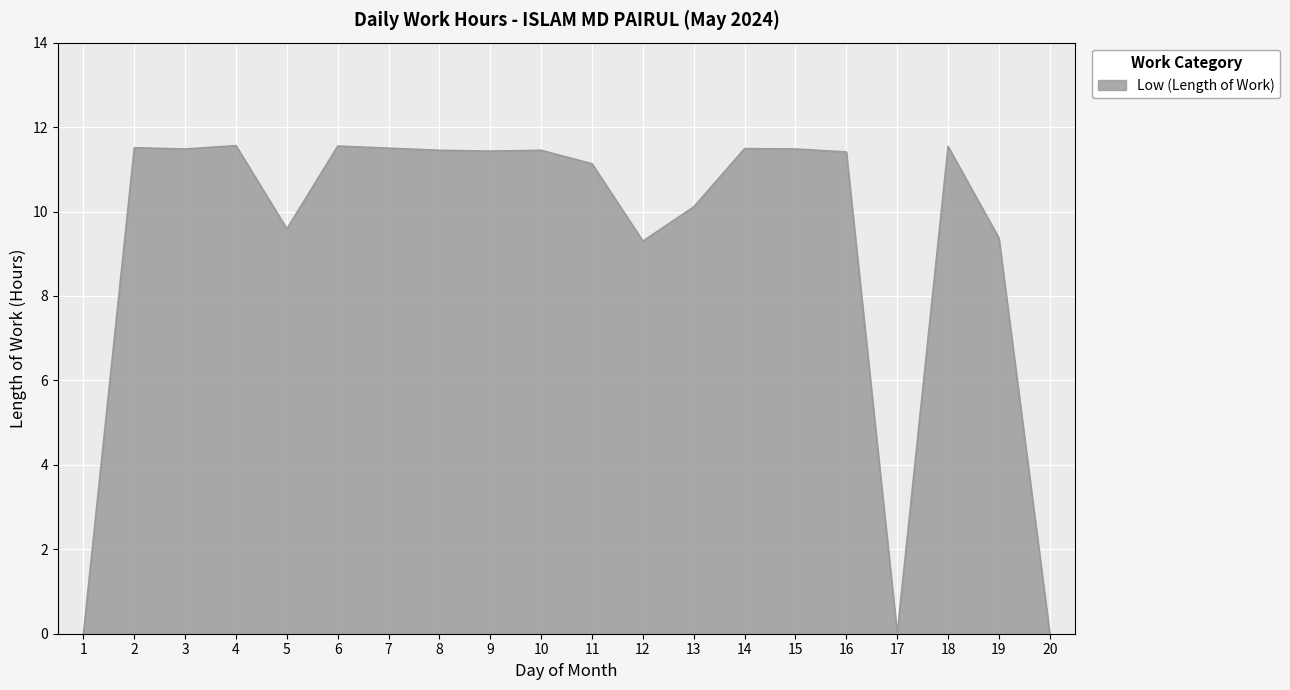

The chart shows a value of 11.5 at 7. True or false?

True